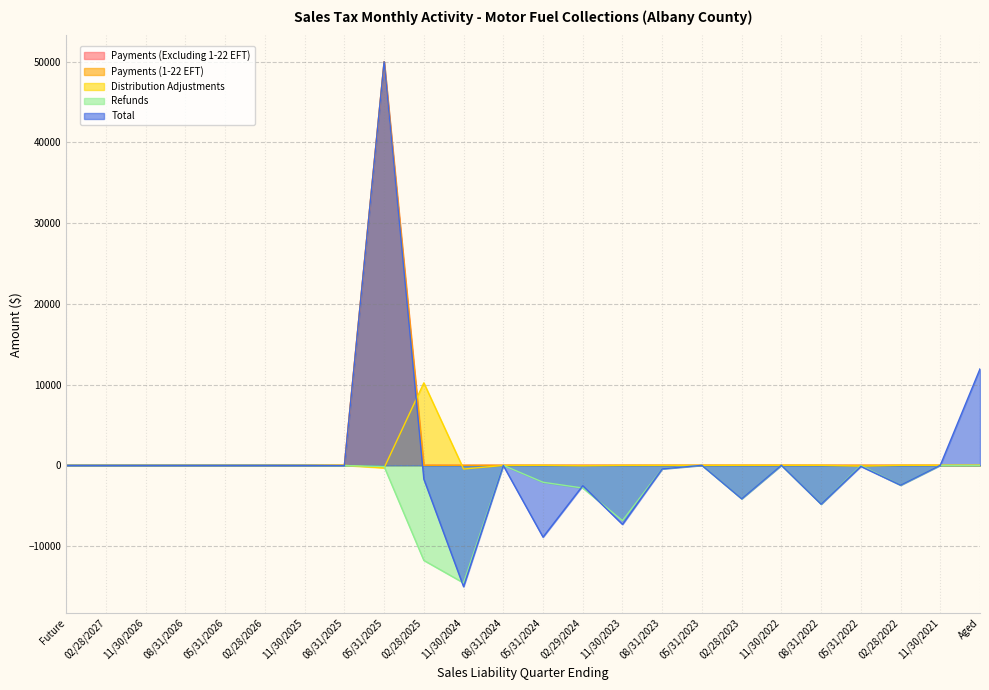

Which has a higher value, 05/31/2024 or 02/28/2023?

05/31/2024